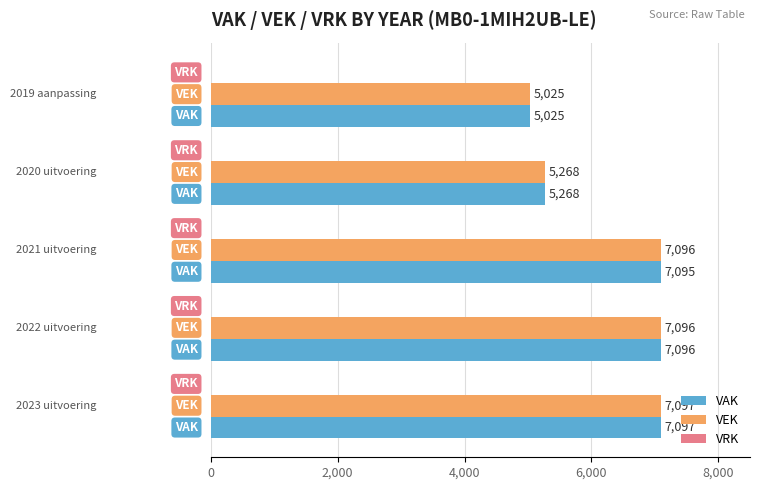

What is the maximum value shown in the chart?

7097